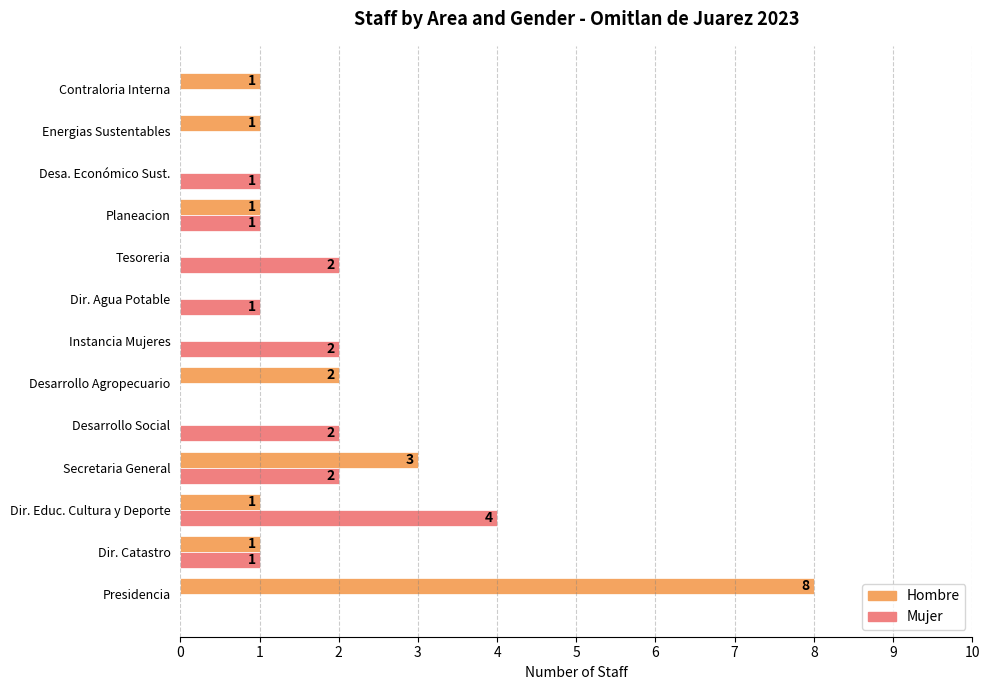

How many values in Hombre are above zero?

8